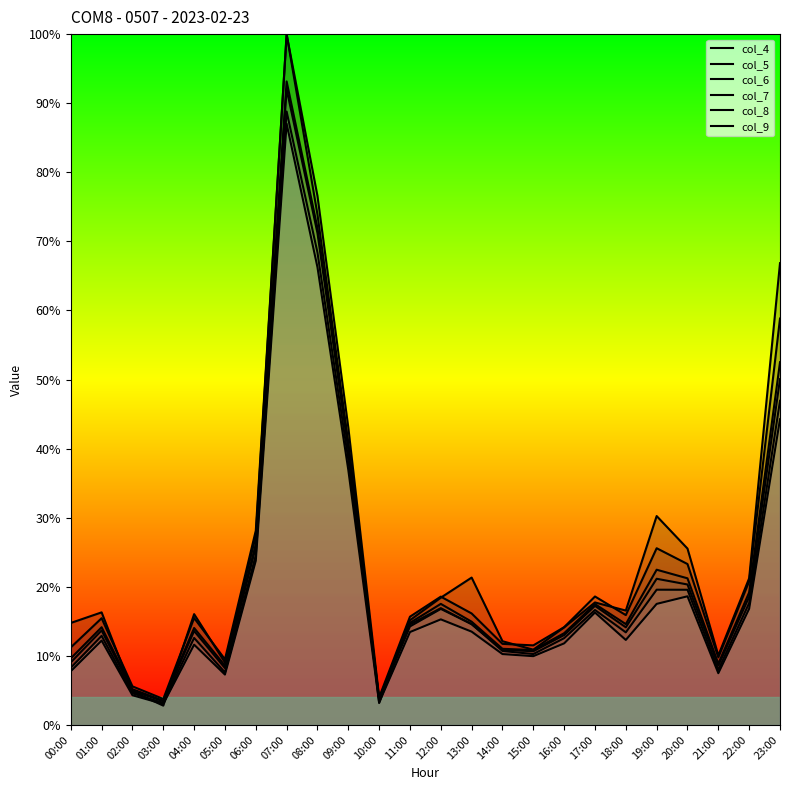

Reading right to left, transcribe all the data shown in this chart.

col_4: 0.7	0.2	0.1	0.3	0.3	0.2	0.2	0.1	0.1	0.1	0.2	0.2	0.2	0.0	0.4	0.7	1.0	0.3	0.1	0.2	0.0	0.0	0.2	0.1
col_5: 0.6	0.2	0.1	0.2	0.3	0.2	0.2	0.1	0.1	0.1	0.2	0.2	0.2	0.0	0.4	0.8	1.0	0.3	0.1	0.2	0.0	0.1	0.2	0.1
col_6: 0.5	0.2	0.1	0.2	0.2	0.1	0.2	0.1	0.1	0.1	0.1	0.2	0.1	0.0	0.4	0.7	0.9	0.3	0.1	0.1	0.0	0.1	0.1	0.1
col_7: 0.5	0.2	0.1	0.2	0.2	0.1	0.2	0.1	0.1	0.1	0.1	0.2	0.1	0.0	0.4	0.7	0.9	0.3	0.1	0.1	0.0	0.0	0.1	0.1
col_8: 0.5	0.2	0.1	0.2	0.2	0.1	0.2	0.1	0.1	0.1	0.1	0.2	0.1	0.0	0.4	0.7	0.9	0.2	0.1	0.1	0.0	0.0	0.1	0.1
col_9: 0.4	0.2	0.1	0.2	0.2	0.1	0.2	0.1	0.1	0.1	0.1	0.2	0.1	0.0	0.4	0.7	0.9	0.2	0.1	0.1	0.0	0.0	0.1	0.1